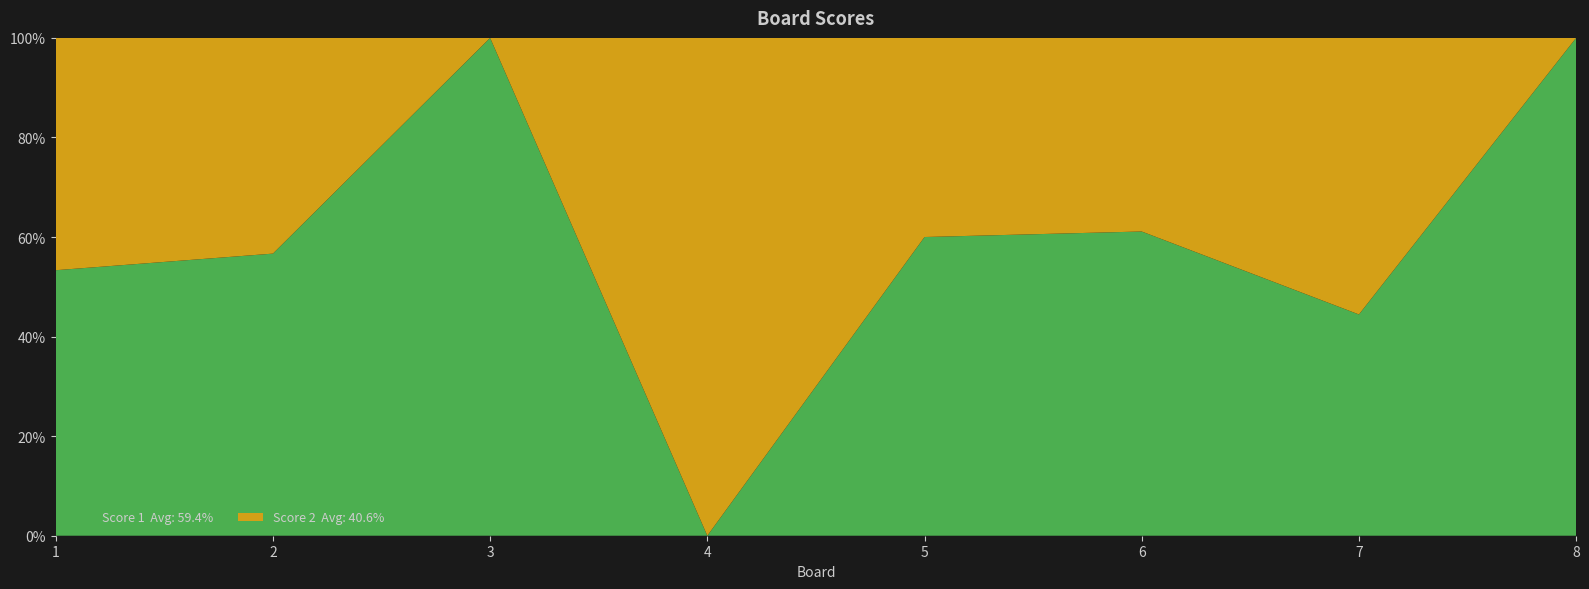

Reading left to right, what are all the values shown in this chart?

Score 1: 16	17	25	0	18	22	12	25
Score 2: 14	13	0	25	12	14	15	0